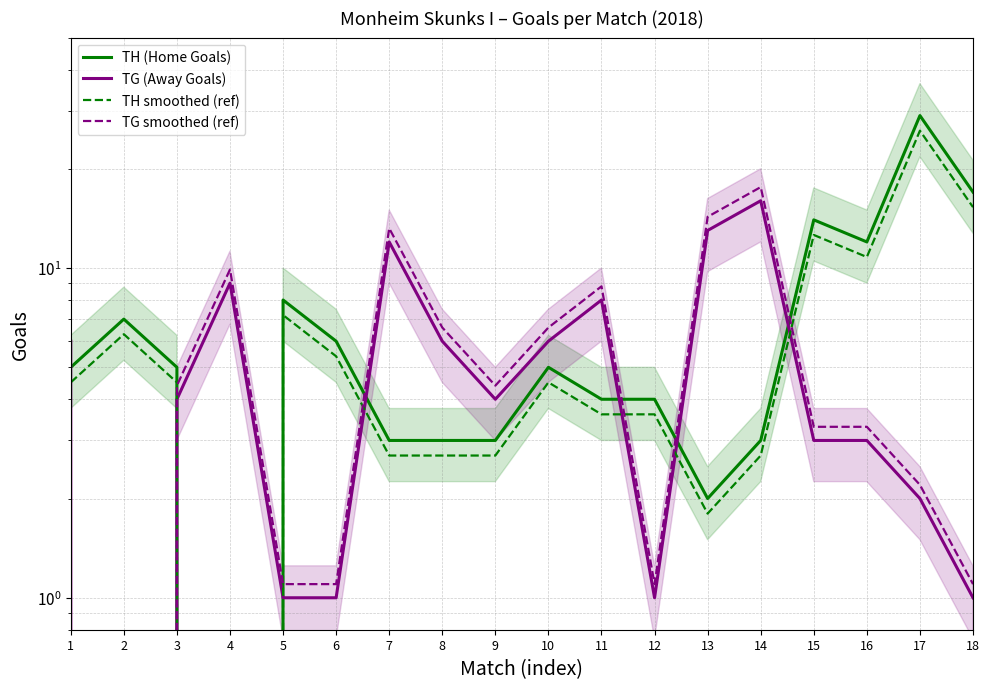

How many lines are shown in the chart?

4